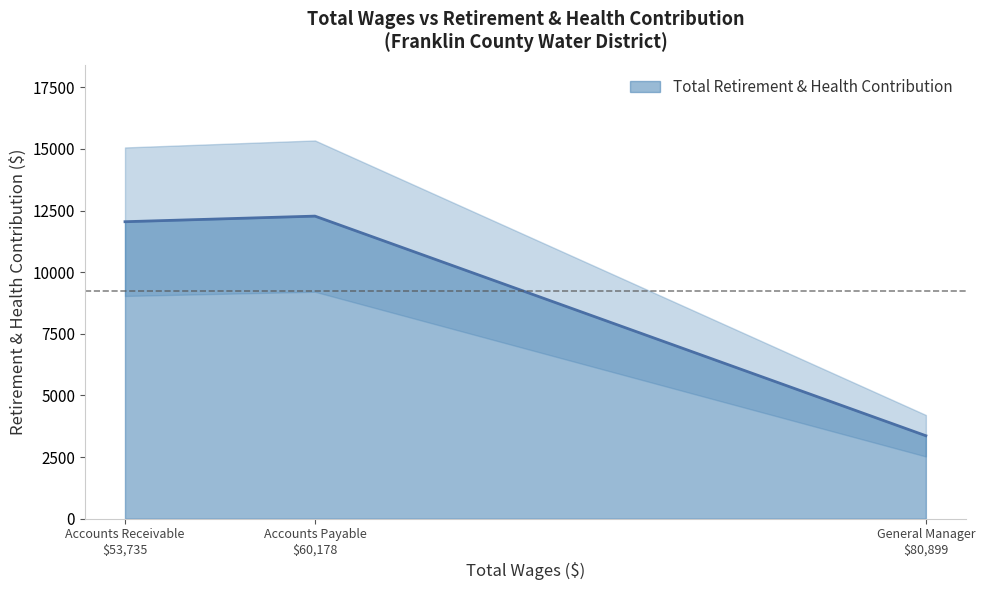

How many lines are shown in the chart?

1